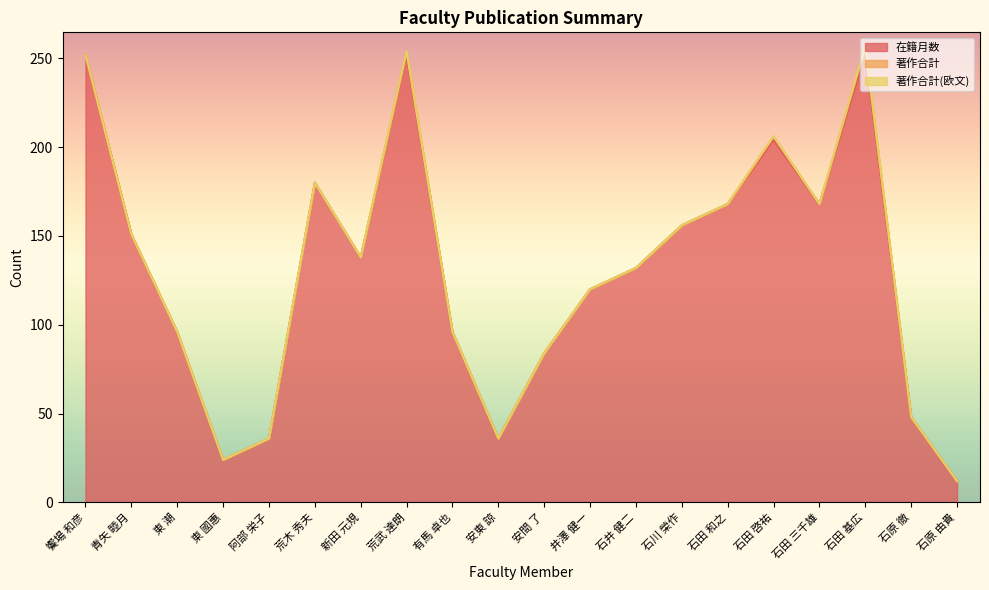

Which category has the highest value in the 著作合計 series?

石田 基広